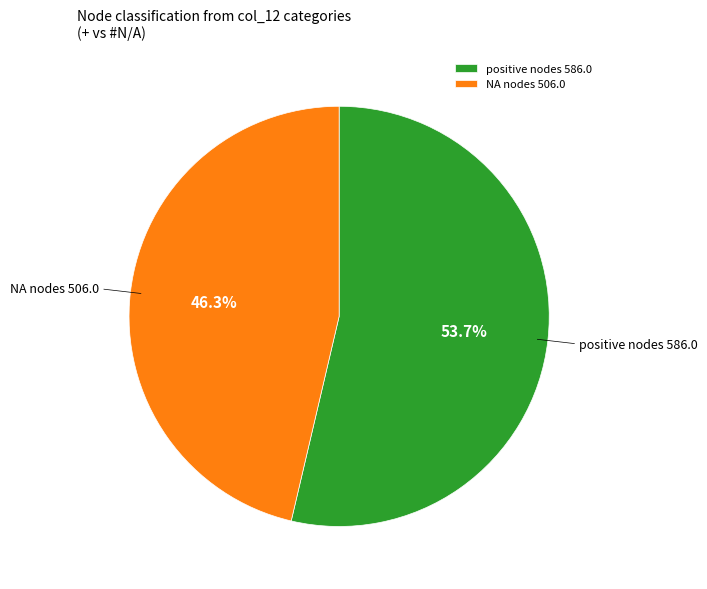

Between NA nodes 506.0 and positive nodes 586.0, which is larger?

positive nodes 586.0